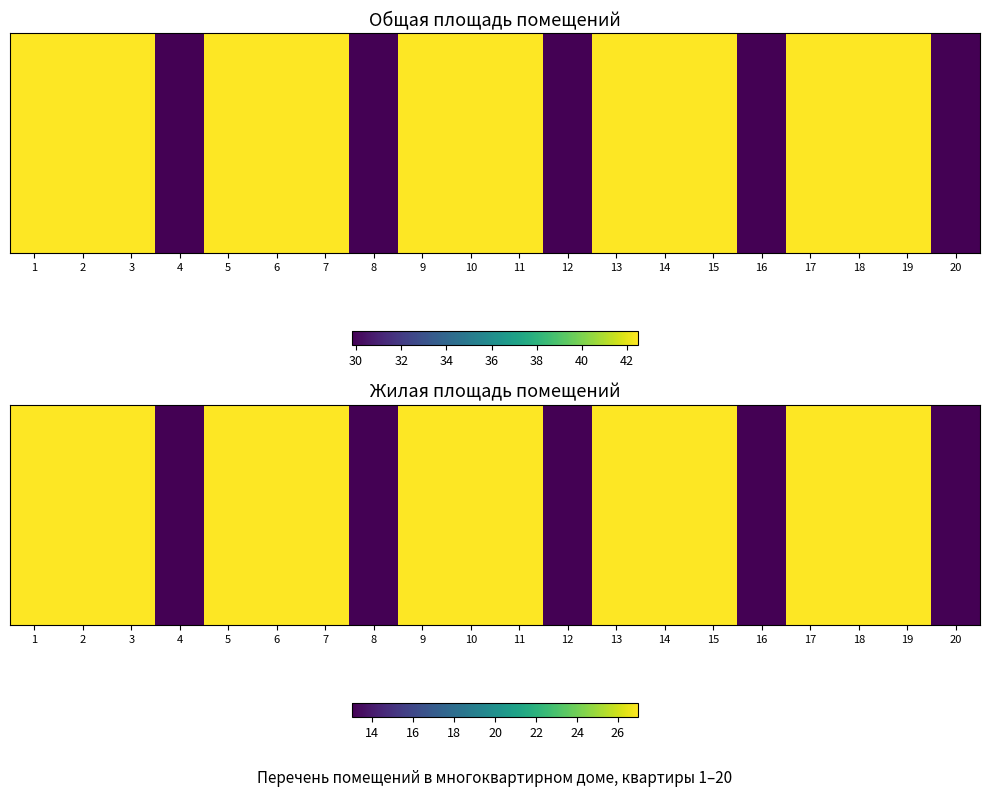

What value does the data have at 14?

27